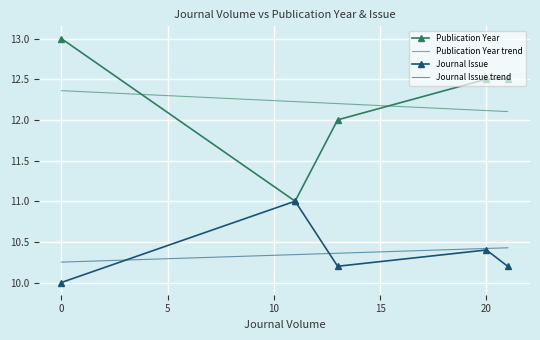

True or false: Journal Issue trend and Publication Year trend cross at least once.

False